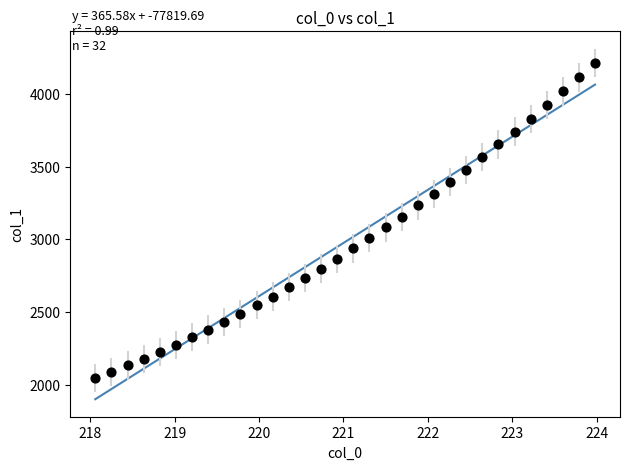

What is the range of Y values (max minus min)?

2168.8